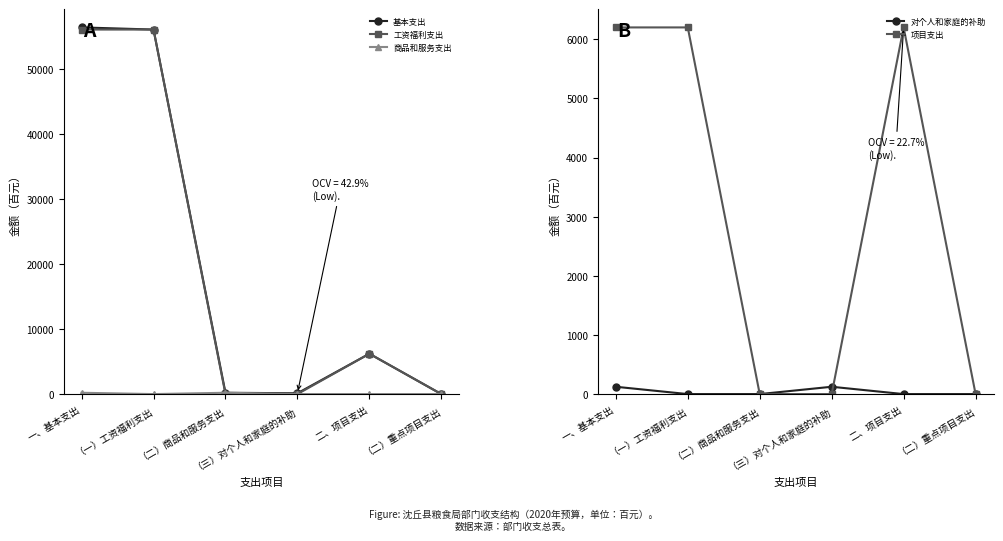

Reading left to right, transcribe all the data shown in this chart.

基本支出: 一、基本支出=56337.1	（一）工资福利支出=56009.9	（二）商品和服务支出=203.3	（三）对个人和家庭的补助=123.8	二、项目支出=6200.0	（二）重点项目支出=0.0
工资福利支出: 一、基本支出=56009.9	（一）工资福利支出=56009.9	（二）商品和服务支出=0.0	（三）对个人和家庭的补助=0.0	二、项目支出=6200.0	（二）重点项目支出=0.0
商品和服务支出: 一、基本支出=203.3	（一）工资福利支出=0.0	（二）商品和服务支出=203.3	（三）对个人和家庭的补助=0.0	二、项目支出=0.0	（二）重点项目支出=0.0
对个人和家庭的补助: 一、基本支出=123.8	（一）工资福利支出=0.0	（二）商品和服务支出=0.0	（三）对个人和家庭的补助=123.8	二、项目支出=0.0	（二）重点项目支出=0.0
项目支出: 一、基本支出=6200.0	（一）工资福利支出=6200.0	（二）商品和服务支出=0.0	（三）对个人和家庭的补助=0.0	二、项目支出=6200.0	（二）重点项目支出=0.0